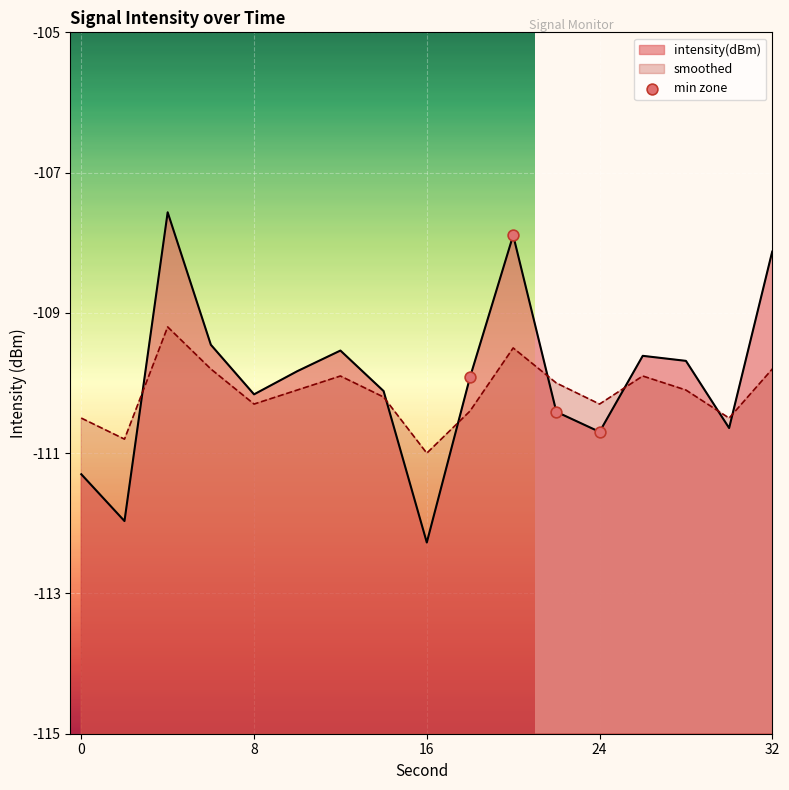

Between 8 and 0, which is larger?

8